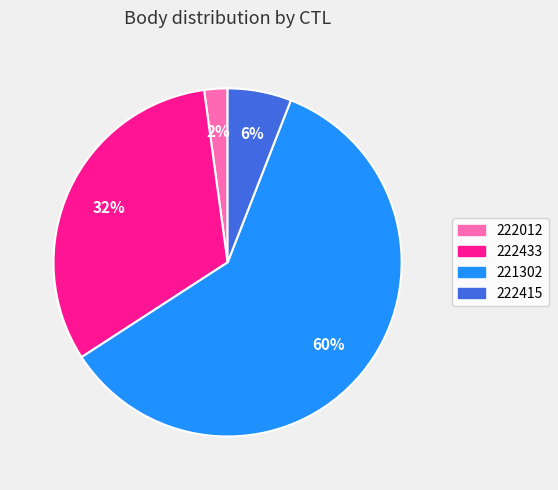

Does 221302 account for over 50% of the chart?

Yes